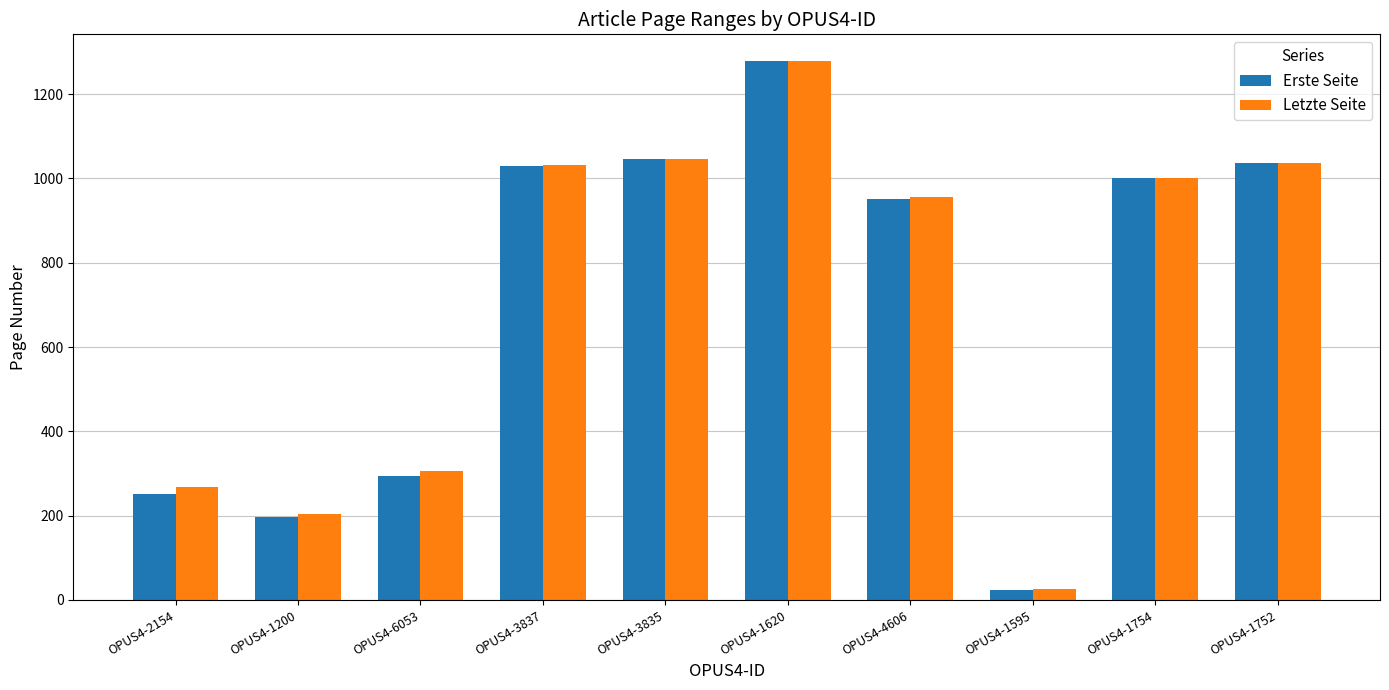

What is the average value of the Erste Seite series?

711